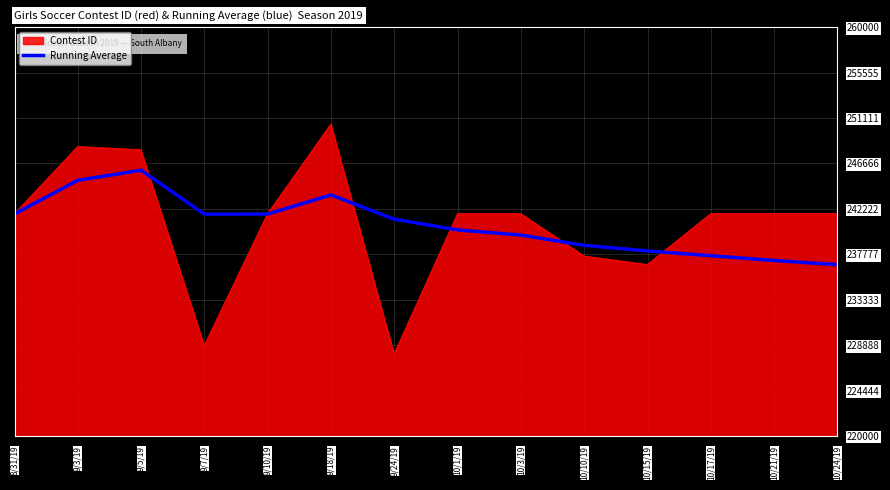

At 9/3/19, list the series in order from largest to smallest.

Contest ID, Running Average